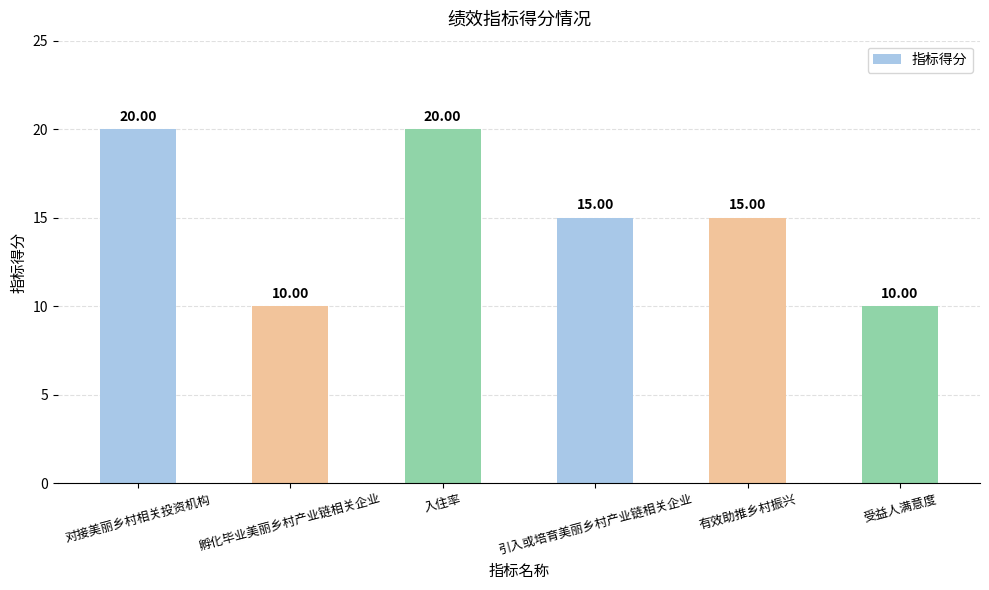

What is the maximum value shown in the chart?

20